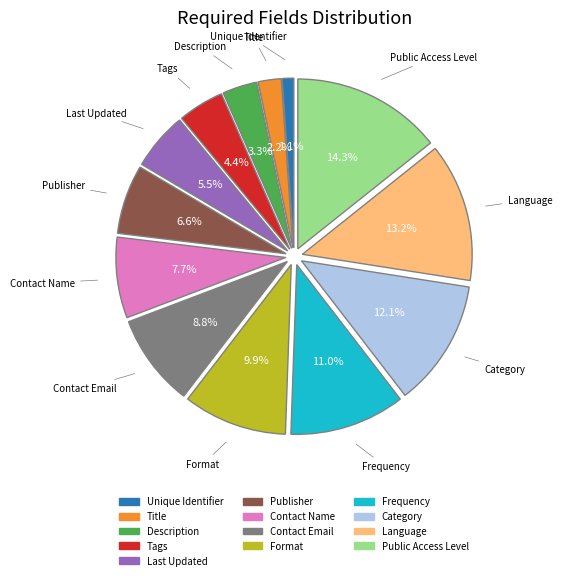

Is there any slice that represents more than half of the pie?

No